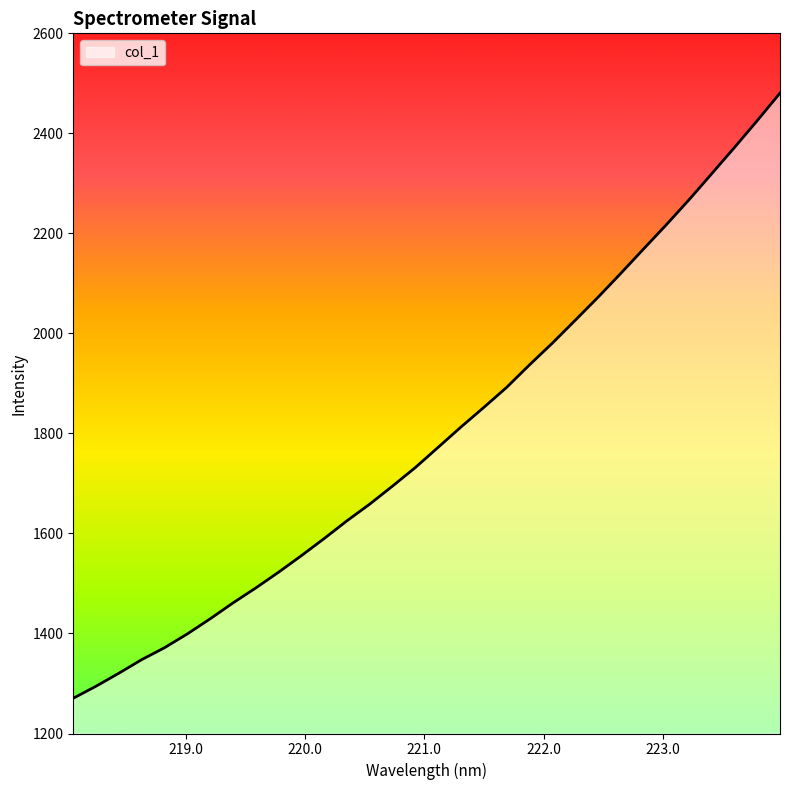

How many categories are shown in the chart?

32